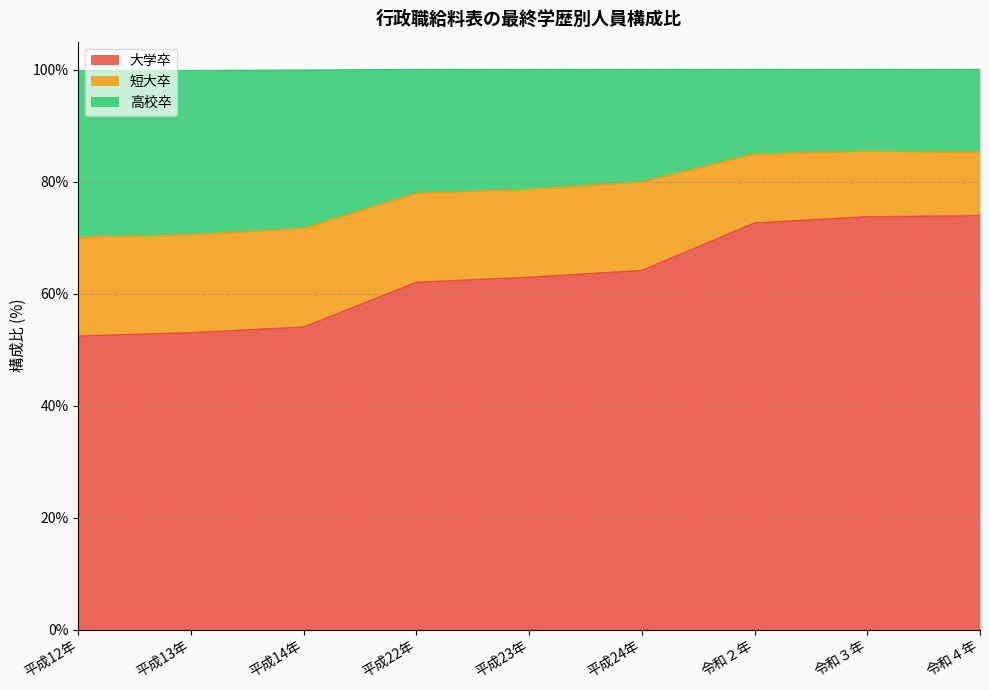

What is the total value across all series at 平成13年?

99.8